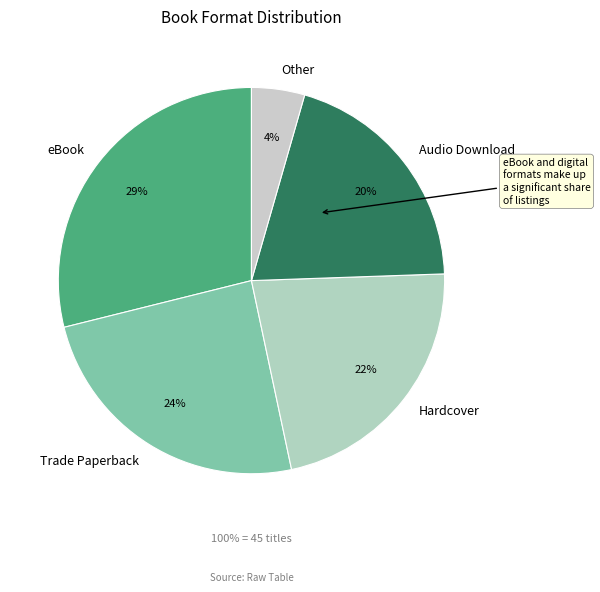

Which category has the biggest portion of the pie?

eBook